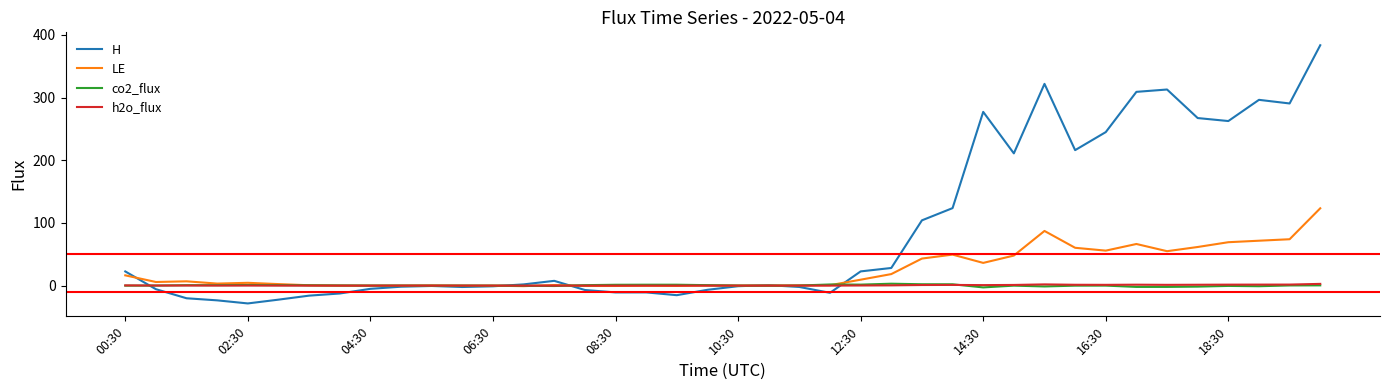

Which series has the largest total across all categories?

H